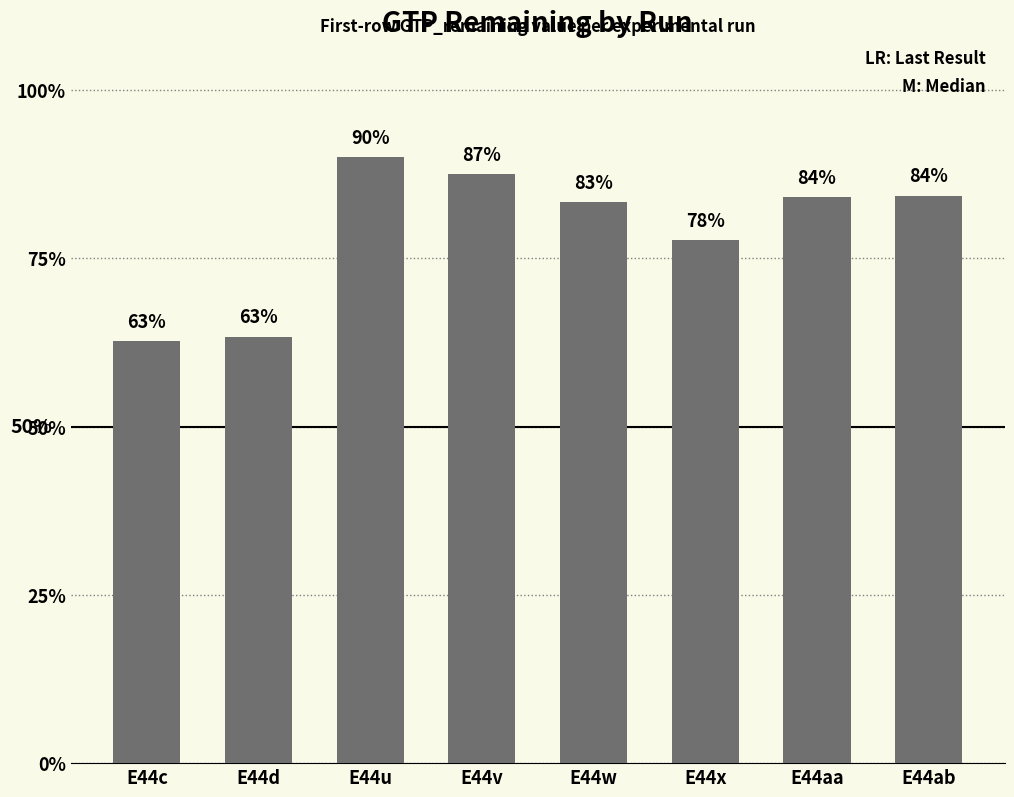

Does the chart contain any negative values?

No